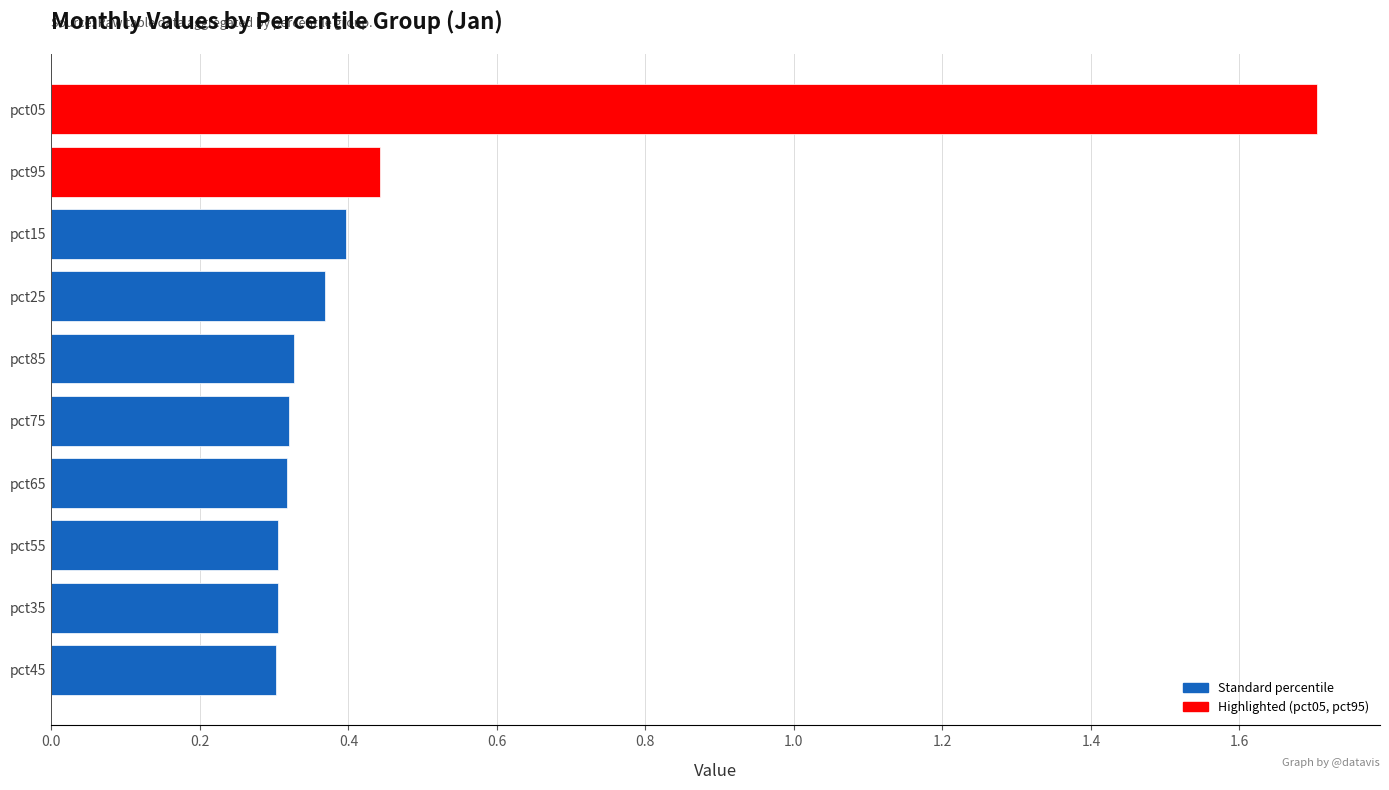

Are the bars horizontal?

Yes